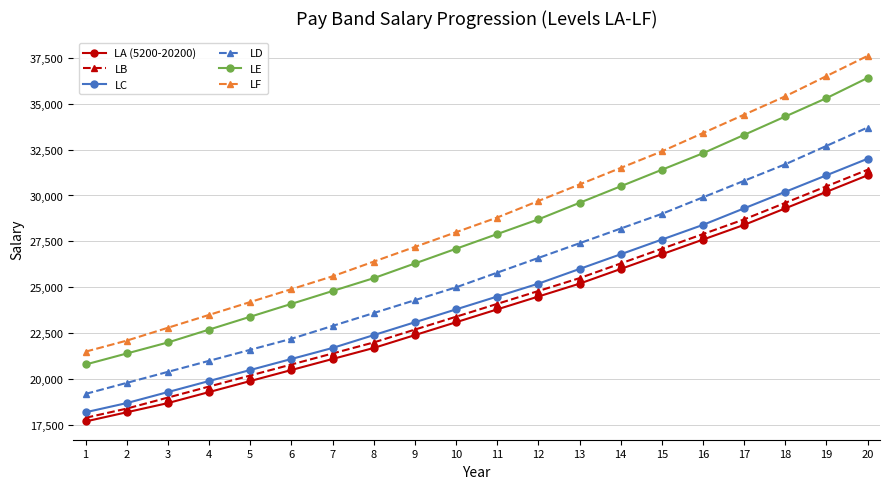

True or false: LF and LE cross at least once.

False